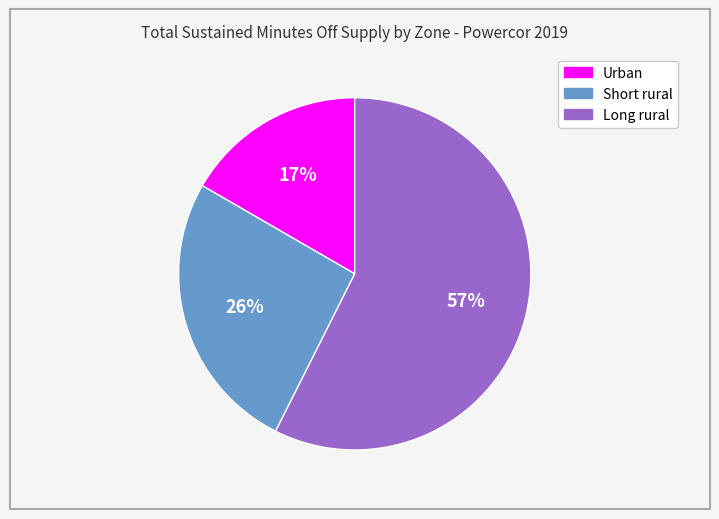

To the nearest percent, what is the combined percentage of Short rural and Long rural?

83%